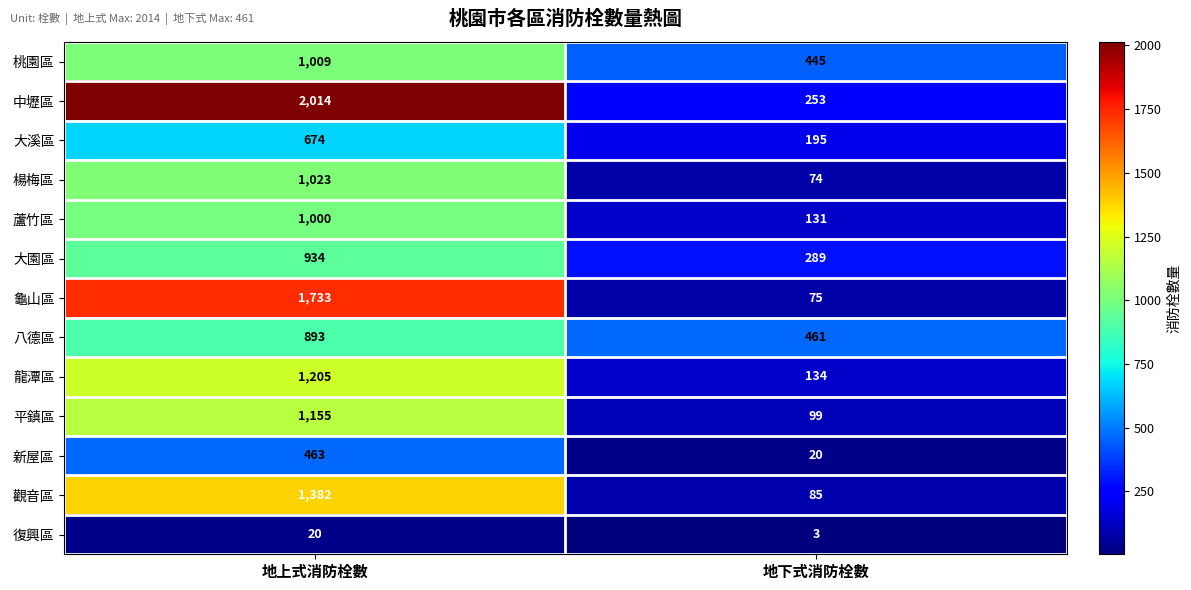

At which category is the sum across all series the highest?

地上式消防栓數